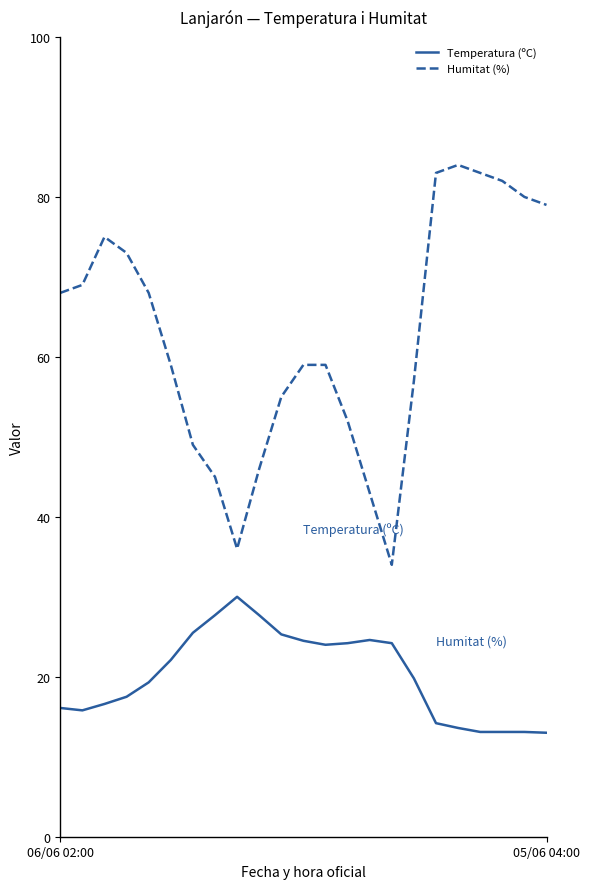

Rank the series by their maximum value, from lowest to highest.

Temperatura (ºC), Humitat (%)